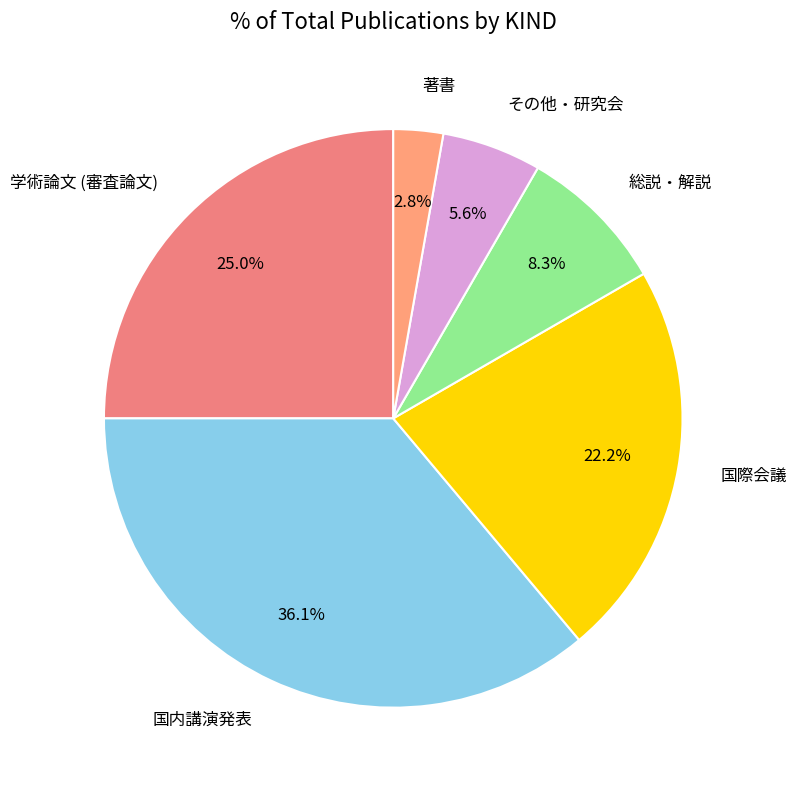

Count the number of slices in the pie.

6